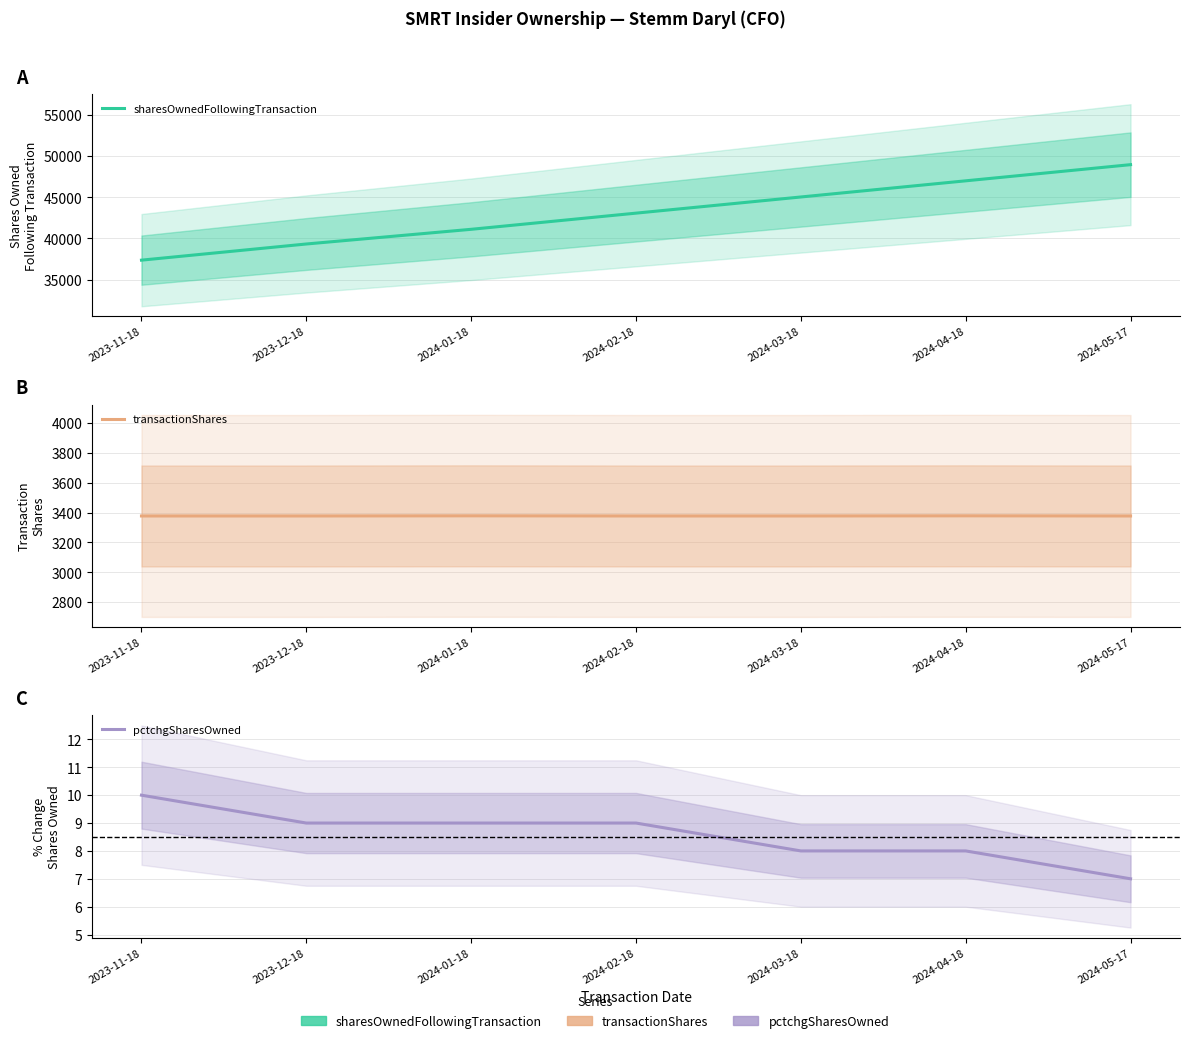

Is it true that pctchgSharesOwned equals 6 at 2023-12-18?

False